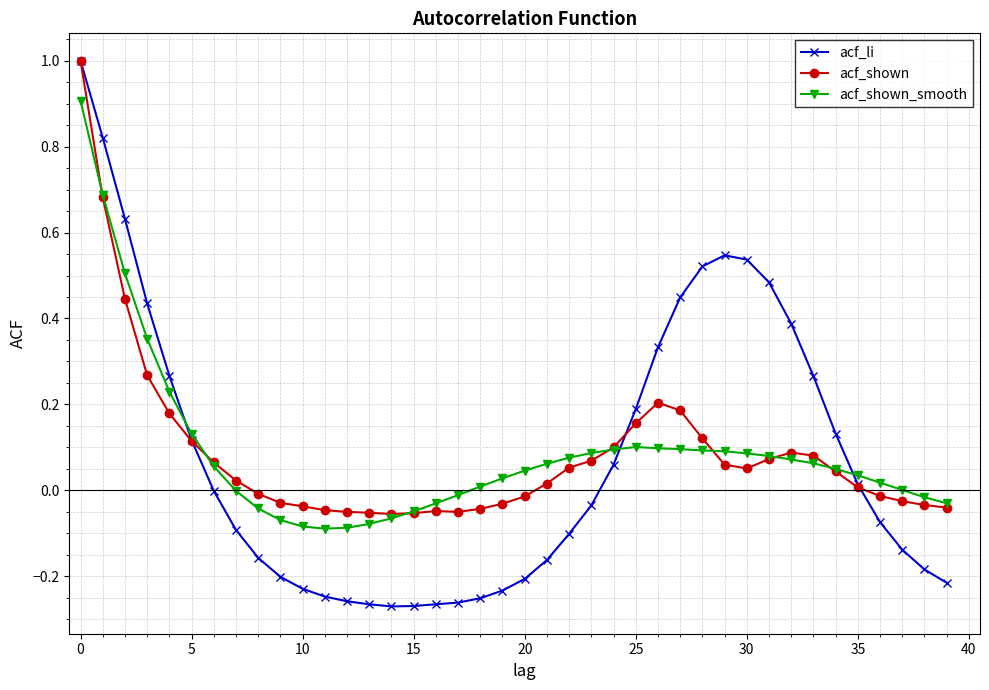

True or false: acf_shown has more than 2 points higher than both neighbors.

True